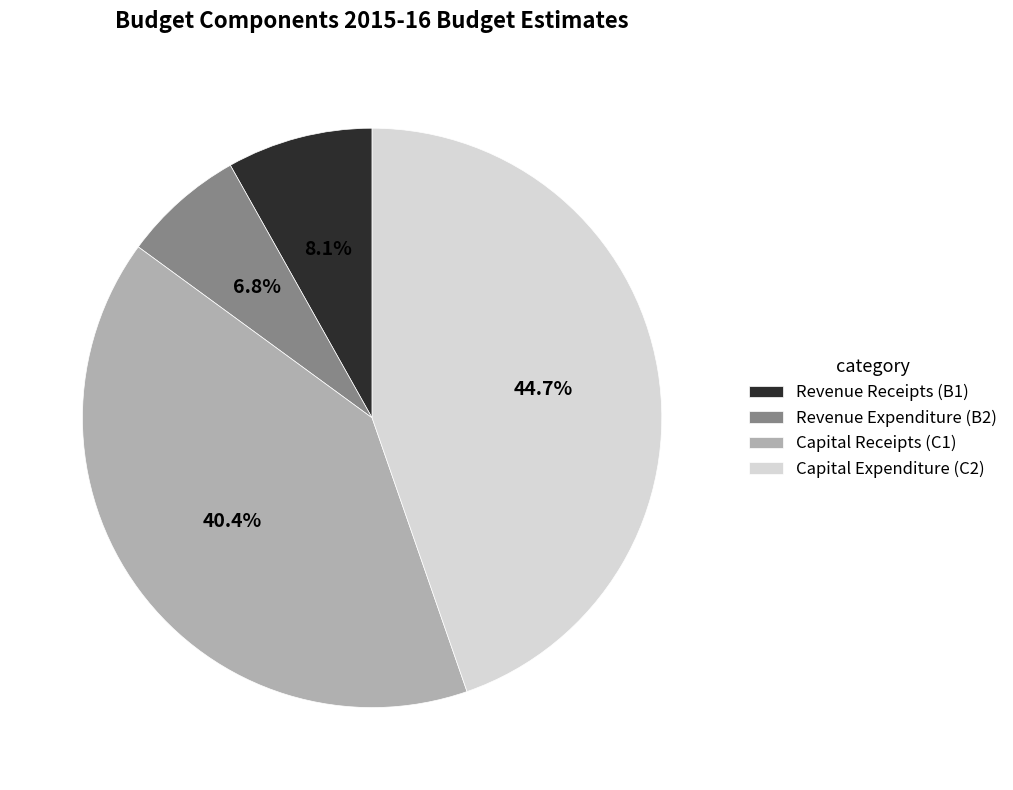

To the nearest percent, what portion does Revenue Receipts (B1) represent?

8%